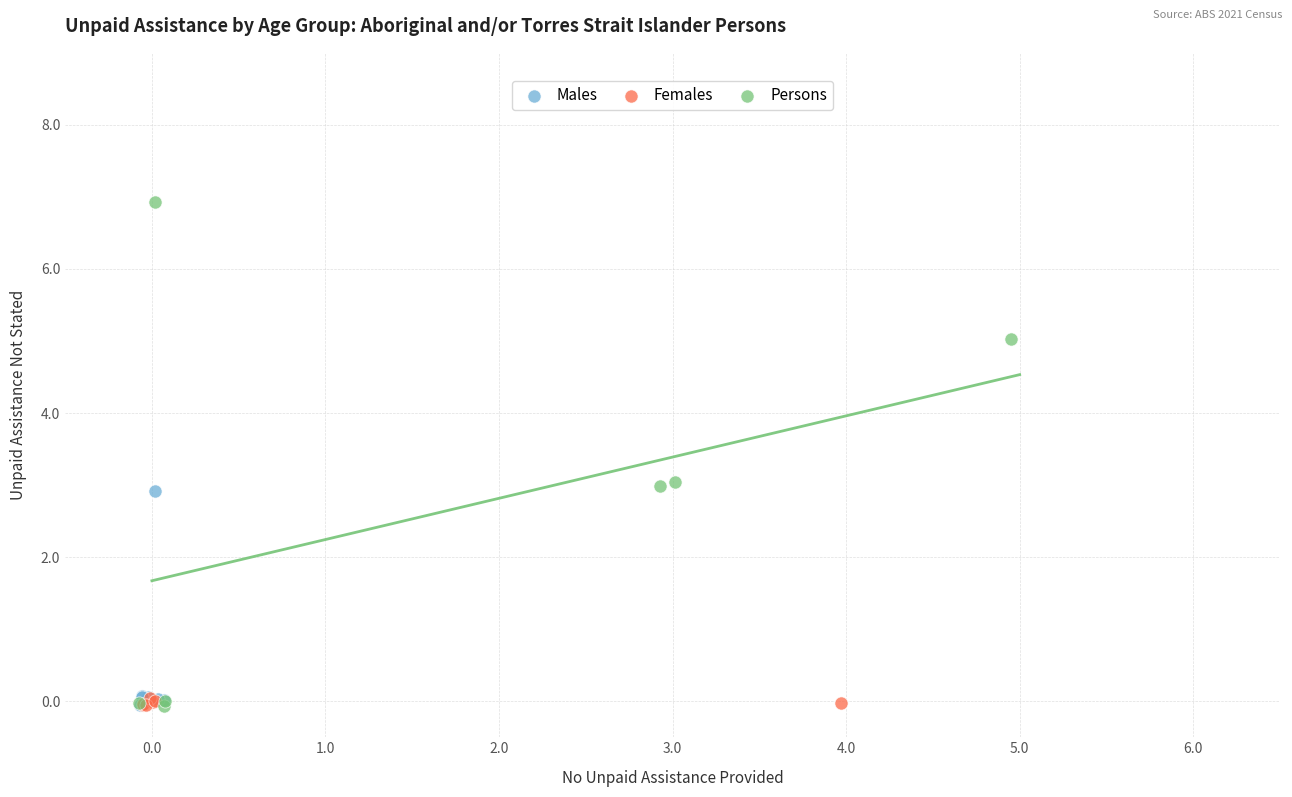

Which series has the largest Y range (max minus min)?

Persons